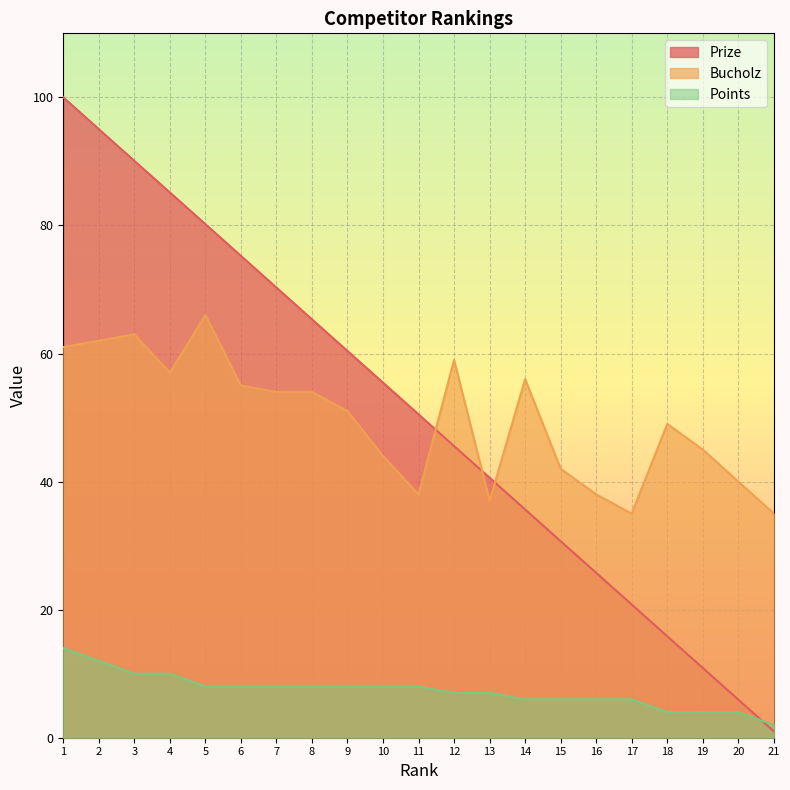

True or false: Bucholz has a value of 102.4 at 4.

False